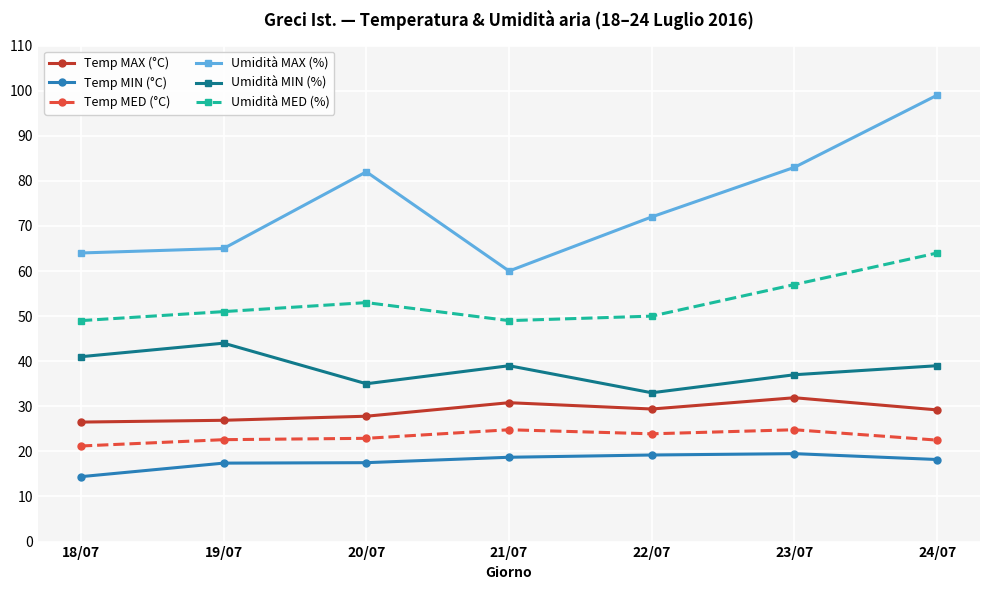

What is the approximate value of Umidità MED (%) at 22/07?

50.0